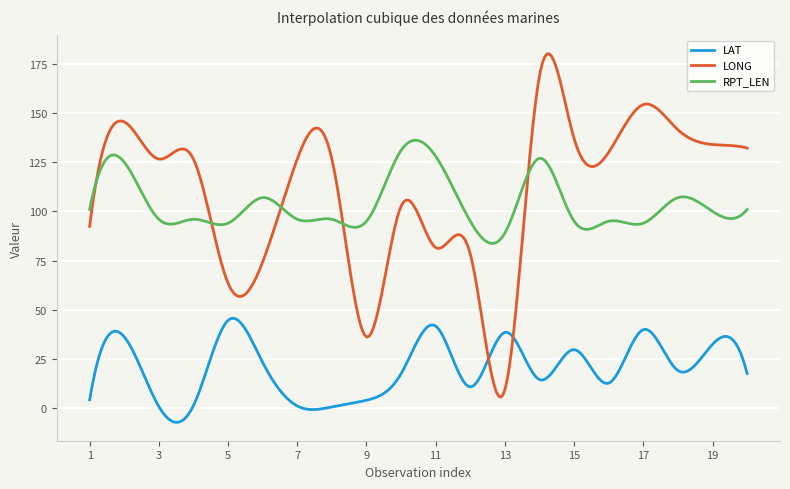

What is the lowest value of the RPT_LEN series?

83.7